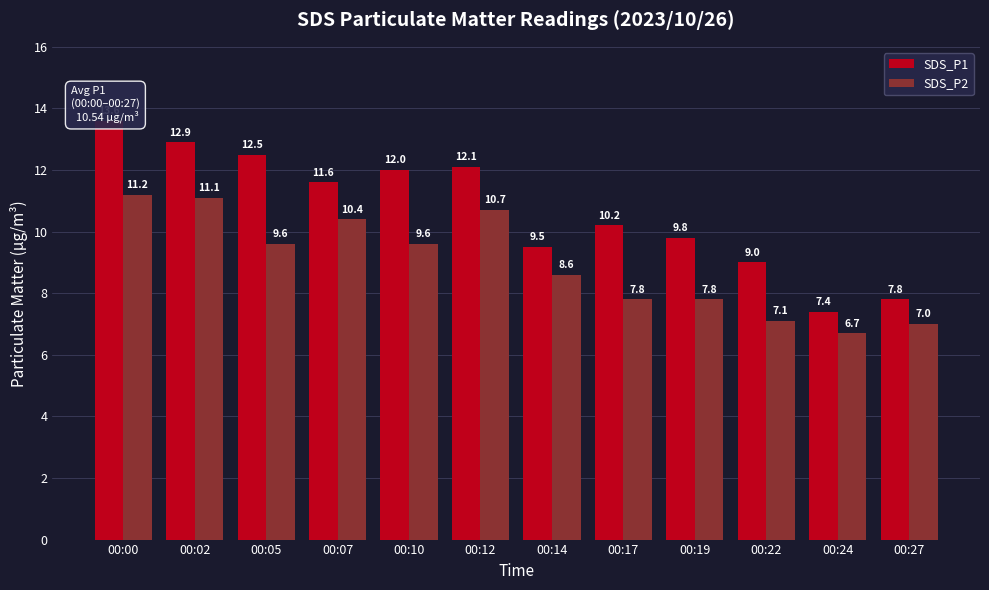

True or false: SDS_P2 has a value of 5.3 at 00:14.

False